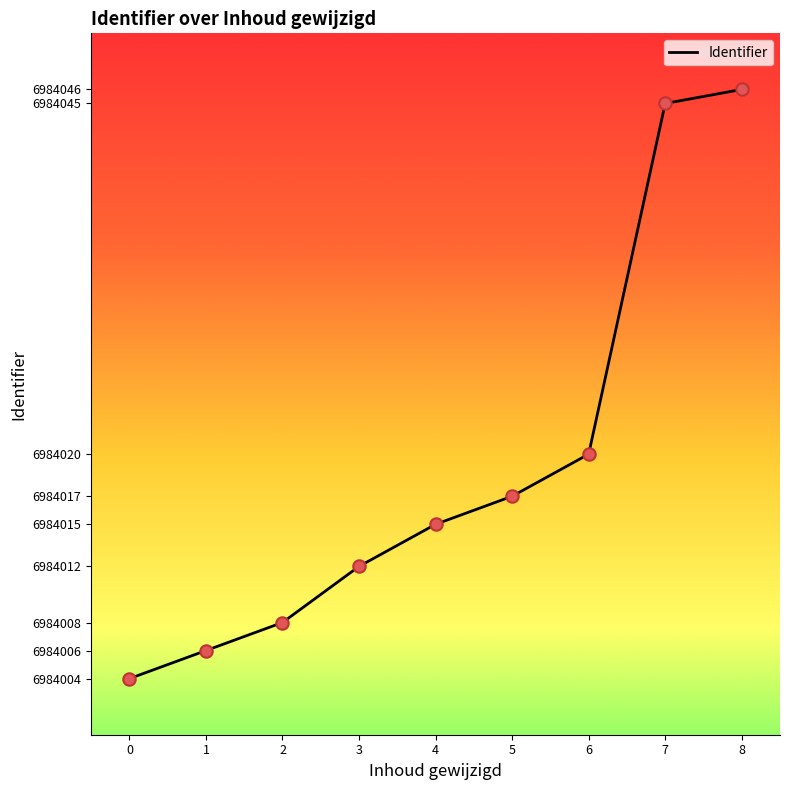

Between 5 and 8, which is larger?

8